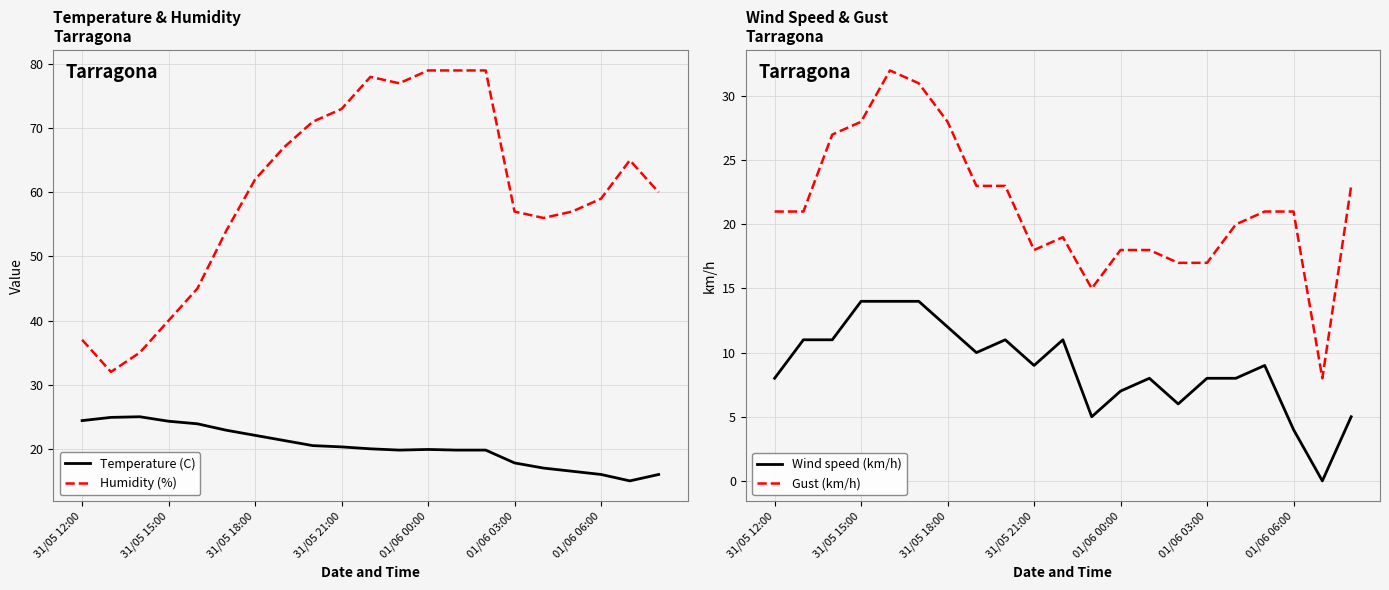

List the series in order of their peak value, highest first.

Humidity (%), Gust (km/h), Temperature (C), Wind speed (km/h)